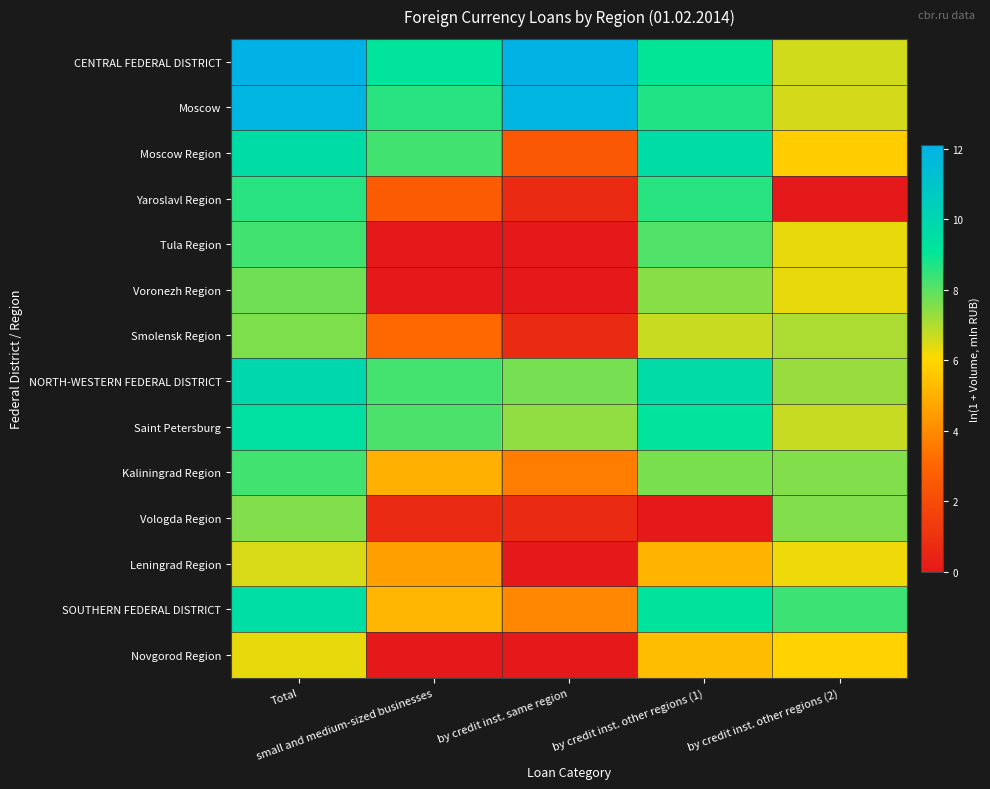

Reading left to right, list all the values displayed in this chart.

CENTRAL FEDERAL DISTRICT: Total=12.1	small and medium-sized businesses=9.2	by credit inst. same region=12.1	by credit inst. other regions (1)=9.0	by credit inst. other regions (2)=6.6
Moscow: Total=11.9	small and medium-sized businesses=8.6	by credit inst. same region=11.9	by credit inst. other regions (1)=8.7	by credit inst. other regions (2)=6.6
Moscow Region: Total=9.6	small and medium-sized businesses=8.3	by credit inst. same region=2.5	by credit inst. other regions (1)=9.6	by credit inst. other regions (2)=5.8
Yaroslavl Region: Total=8.6	small and medium-sized businesses=2.6	by credit inst. same region=0.7	by credit inst. other regions (1)=8.6	by credit inst. other regions (2)=0.0
Tula Region: Total=8.3	small and medium-sized businesses=0.0	by credit inst. same region=0.0	by credit inst. other regions (1)=8.1	by credit inst. other regions (2)=6.3
Voronezh Region: Total=7.7	small and medium-sized businesses=0.0	by credit inst. same region=0.0	by credit inst. other regions (1)=7.5	by credit inst. other regions (2)=6.3
Smolensk Region: Total=7.6	small and medium-sized businesses=3.1	by credit inst. same region=0.7	by credit inst. other regions (1)=6.7	by credit inst. other regions (2)=7.0
NORTH-WESTERN FEDERAL DISTRICT: Total=9.9	small and medium-sized businesses=8.3	by credit inst. same region=7.7	by credit inst. other regions (1)=9.7	by credit inst. other regions (2)=7.3
Saint Petersburg: Total=9.4	small and medium-sized businesses=8.2	by credit inst. same region=7.4	by credit inst. other regions (1)=9.2	by credit inst. other regions (2)=6.7
Kaliningrad Region: Total=8.3	small and medium-sized businesses=5.0	by credit inst. same region=3.7	by credit inst. other regions (1)=7.6	by credit inst. other regions (2)=7.5
Vologda Region: Total=7.5	small and medium-sized businesses=0.7	by credit inst. same region=0.7	by credit inst. other regions (1)=0.0	by credit inst. other regions (2)=7.5
Leningrad Region: Total=6.5	small and medium-sized businesses=4.5	by credit inst. same region=0.0	by credit inst. other regions (1)=5.1	by credit inst. other regions (2)=6.2
SOUTHERN FEDERAL DISTRICT: Total=9.6	small and medium-sized businesses=5.1	by credit inst. same region=3.9	by credit inst. other regions (1)=9.2	by credit inst. other regions (2)=8.4
Novgorod Region: Total=6.3	small and medium-sized businesses=0.0	by credit inst. same region=0.0	by credit inst. other regions (1)=5.3	by credit inst. other regions (2)=5.9